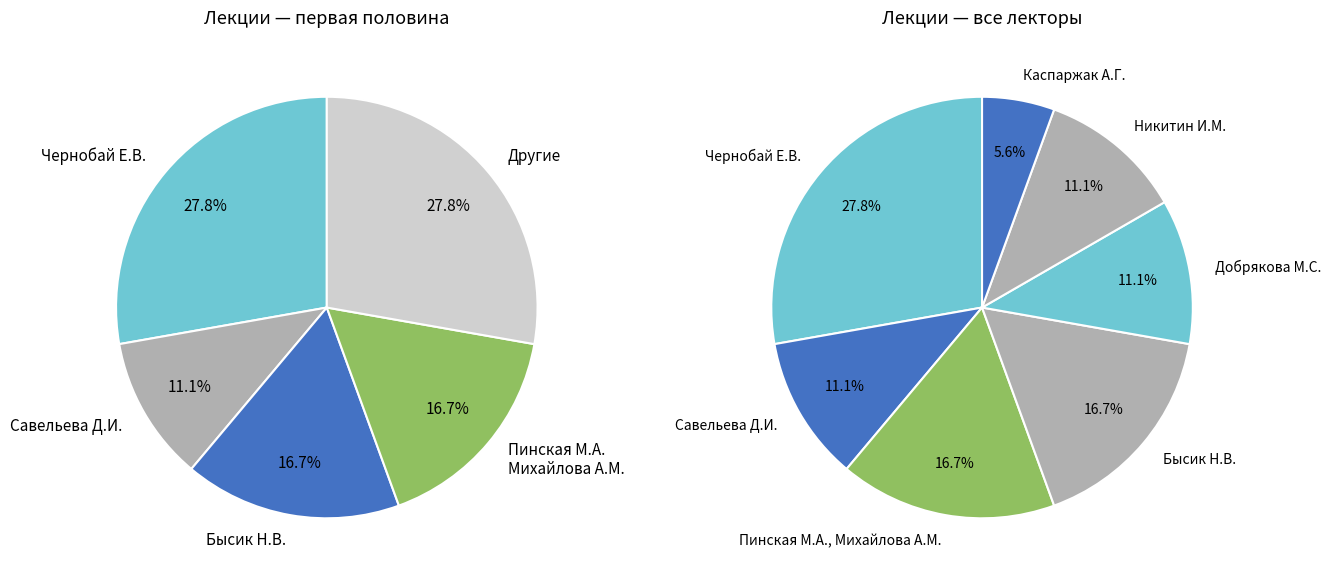

To the nearest percent, what is the difference between the largest and smallest slice percentages?

22%